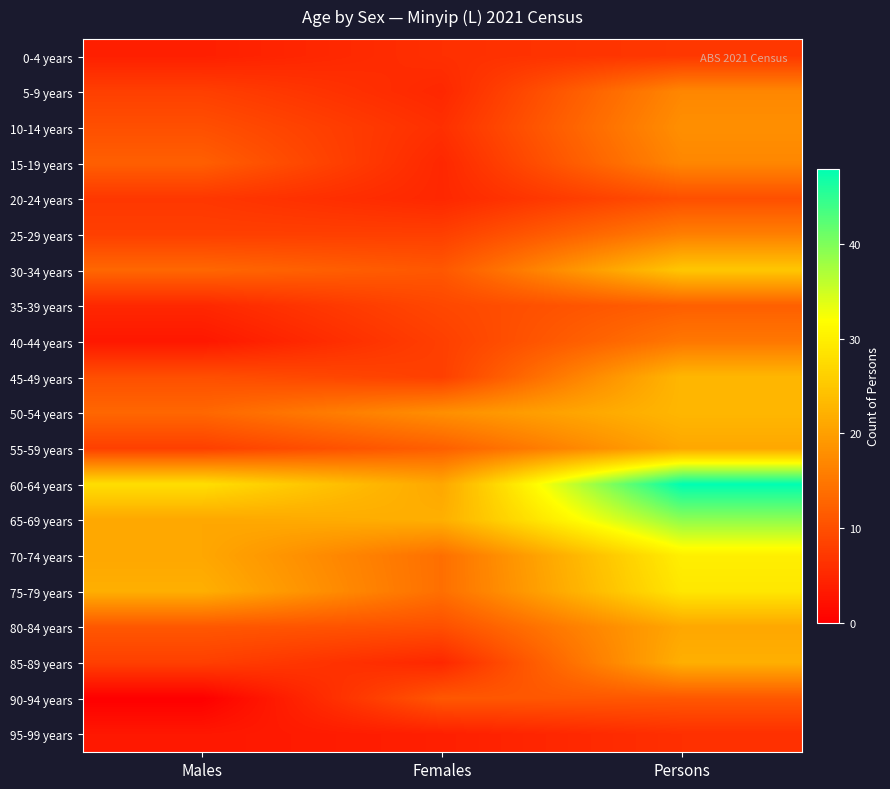

Which category has the highest value across all series?

Persons